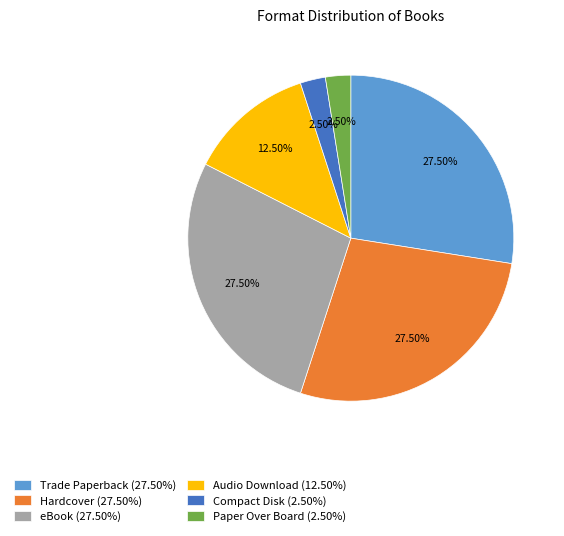

Approximately how many times larger is the value at eBook (27.50%) compared to Paper Over Board (2.50%)?

11.0